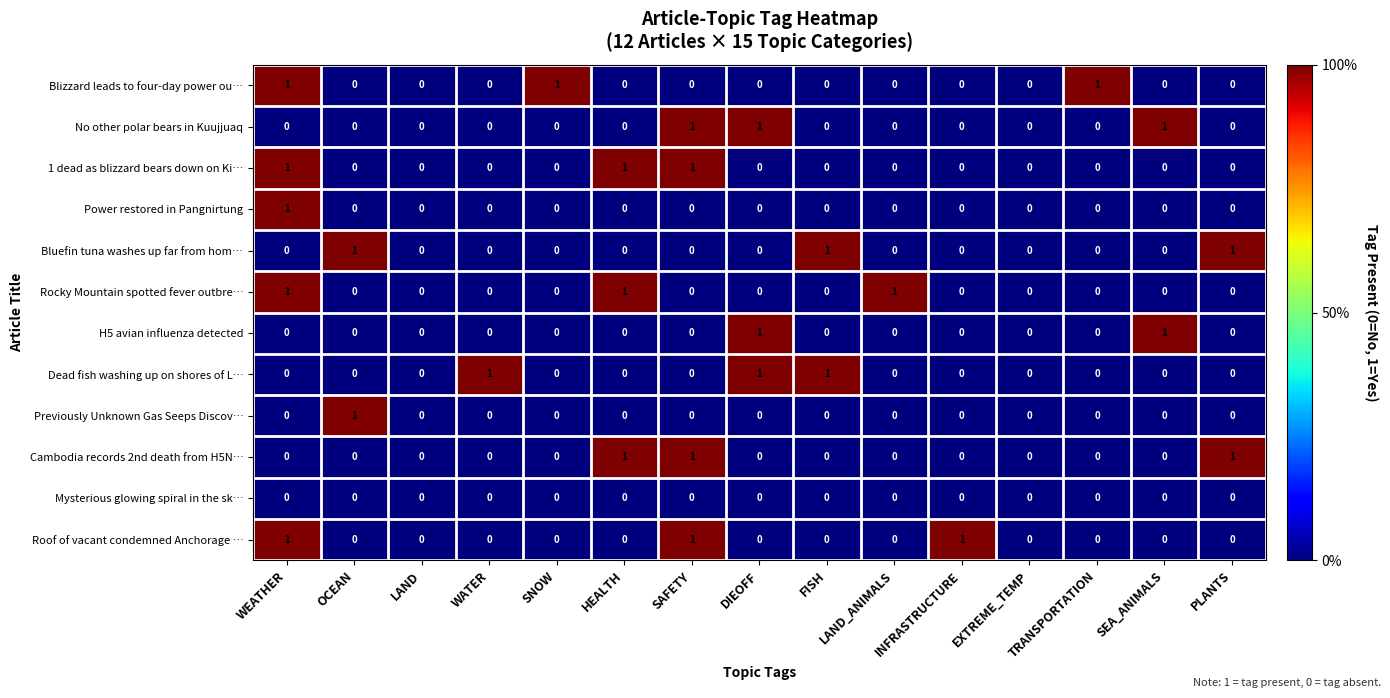

What is the total value across all series at DIEOFF?

3